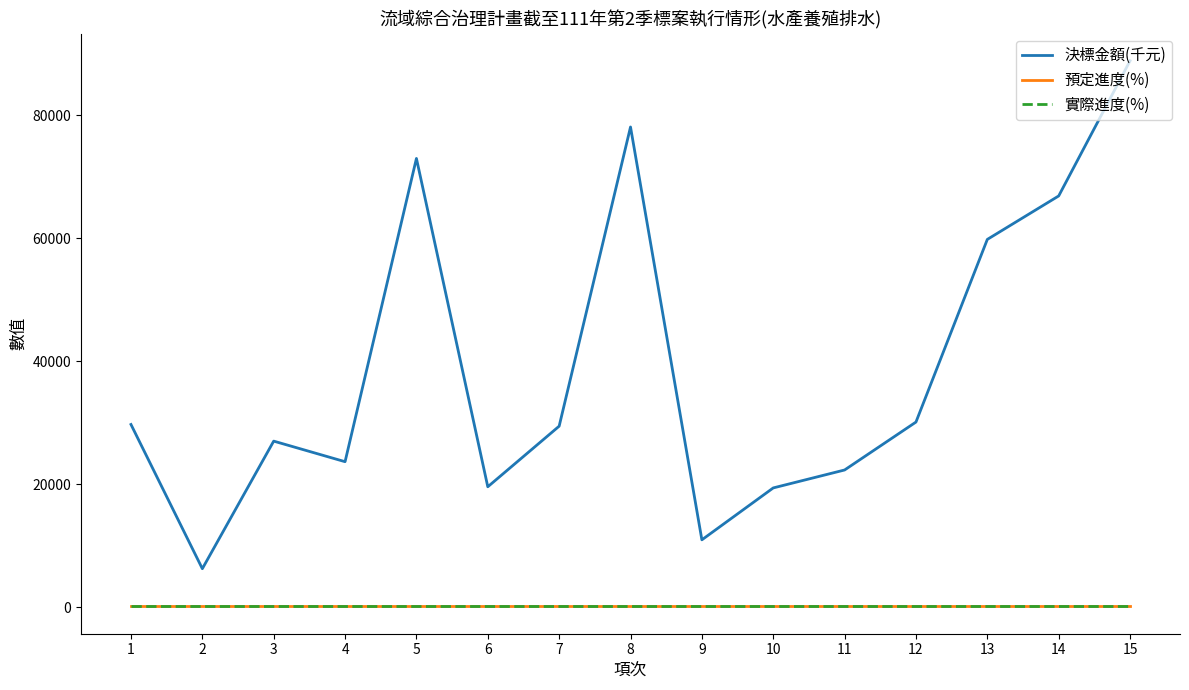

How many lines are shown in the chart?

3